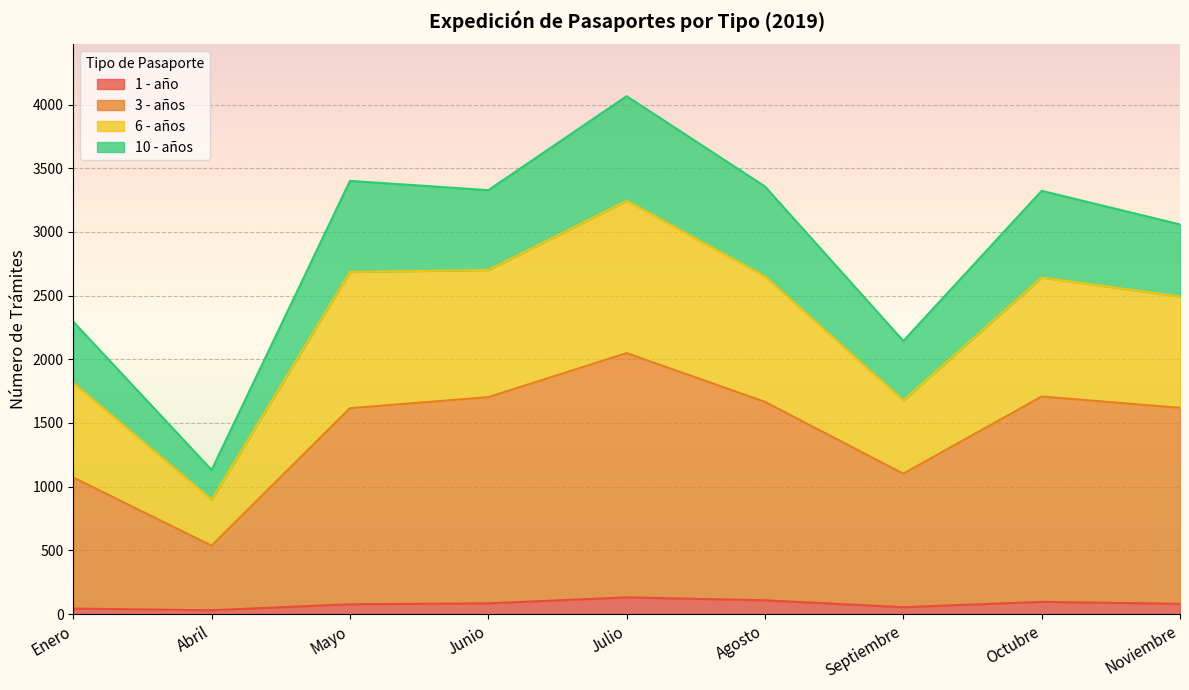

What is the total value across all series at Julio?

4066